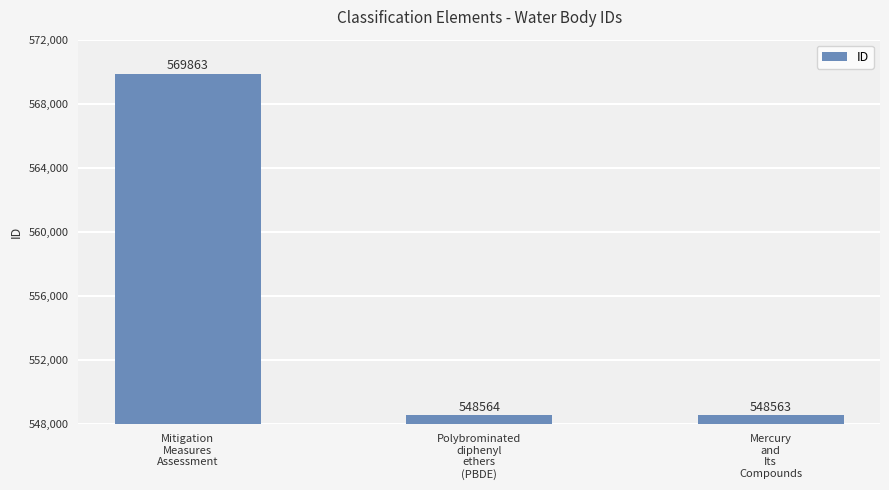

List the labels in order of value, smallest first.

Mercury
and
Its
Compounds, Polybrominated
diphenyl
ethers
(PBDE), Mitigation
Measures
Assessment